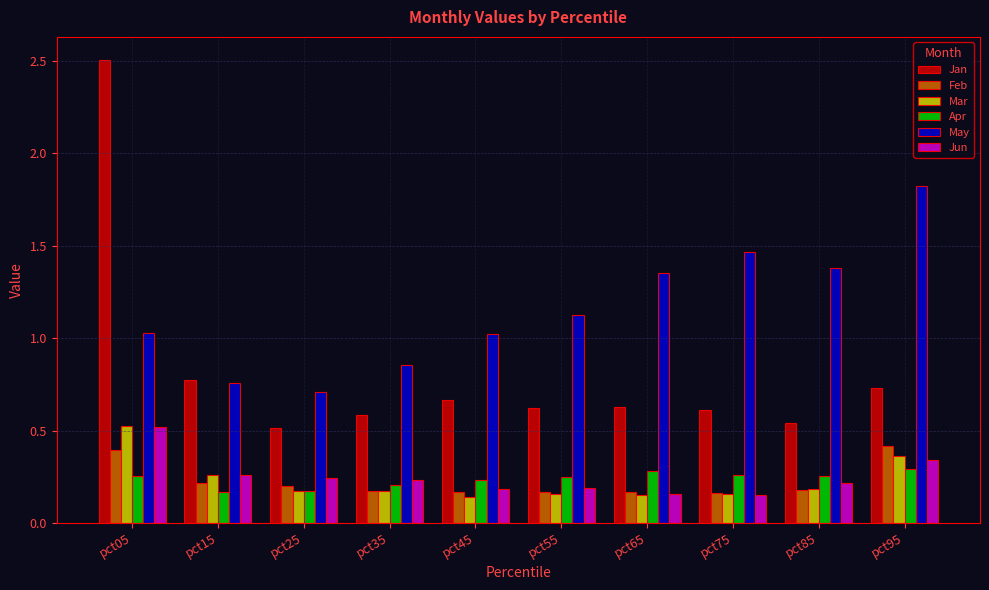

What is the total value across all series at pct95?

4.0